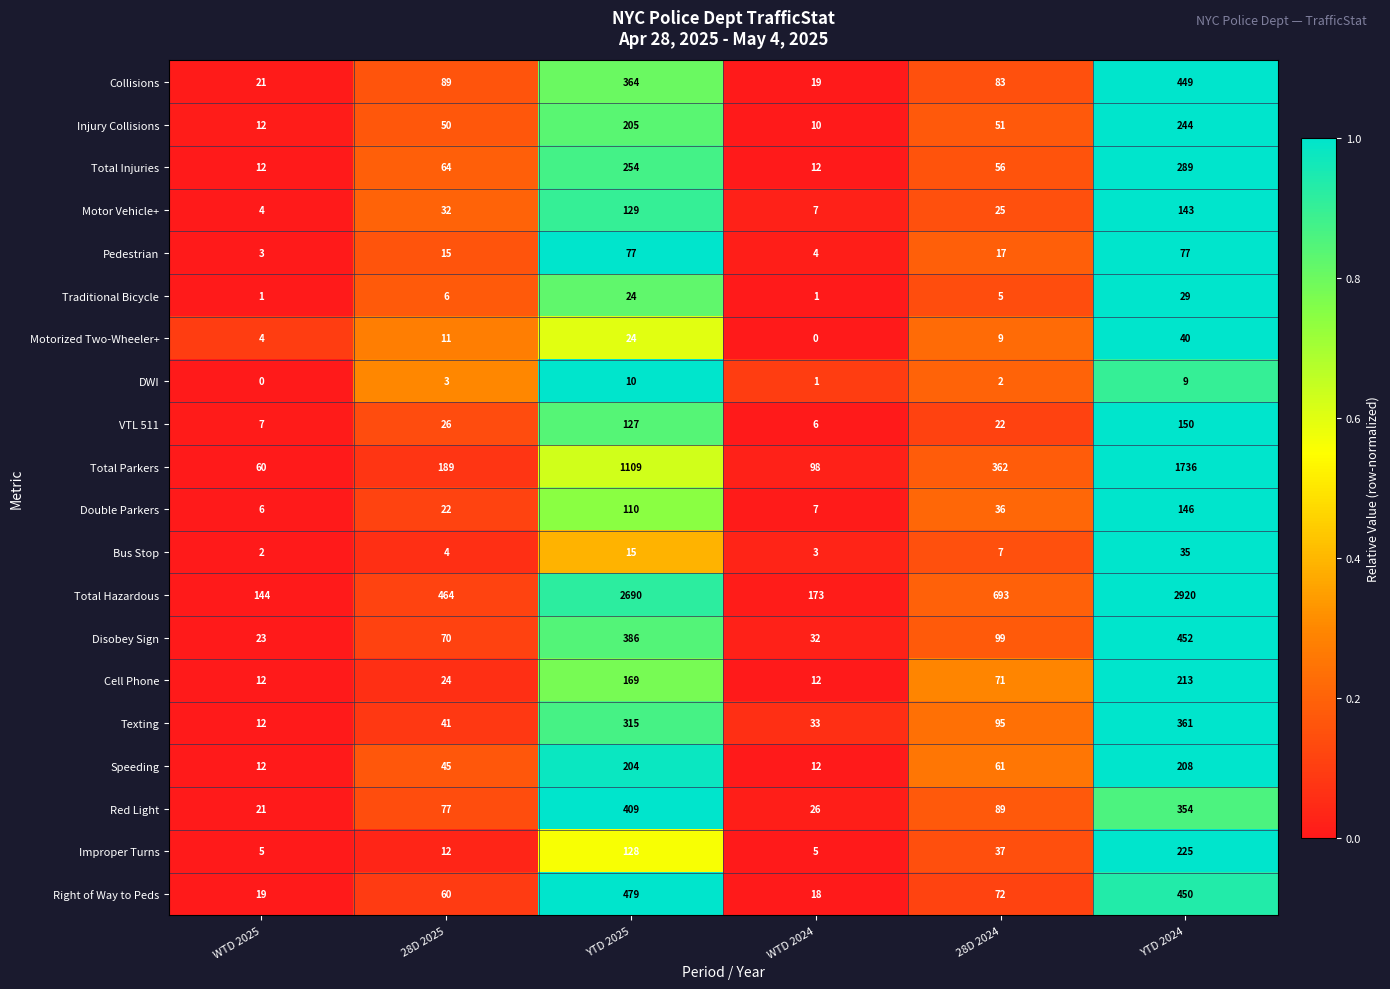

The Speeding series shows 45 at 28D 2025. True or false?

True